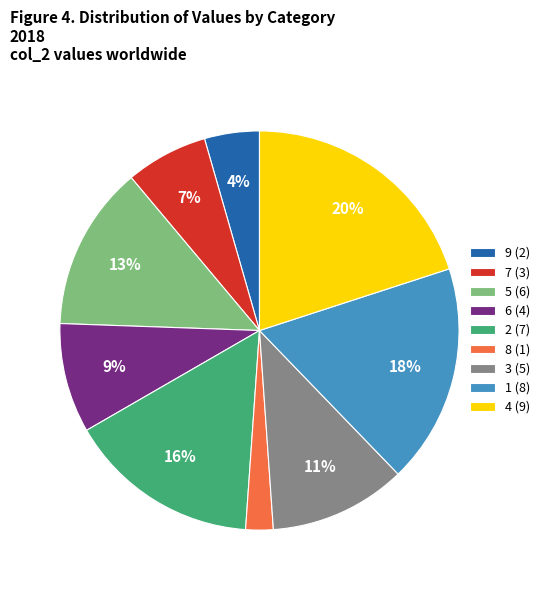

To the nearest percent, what portion does 8 represent?

2%